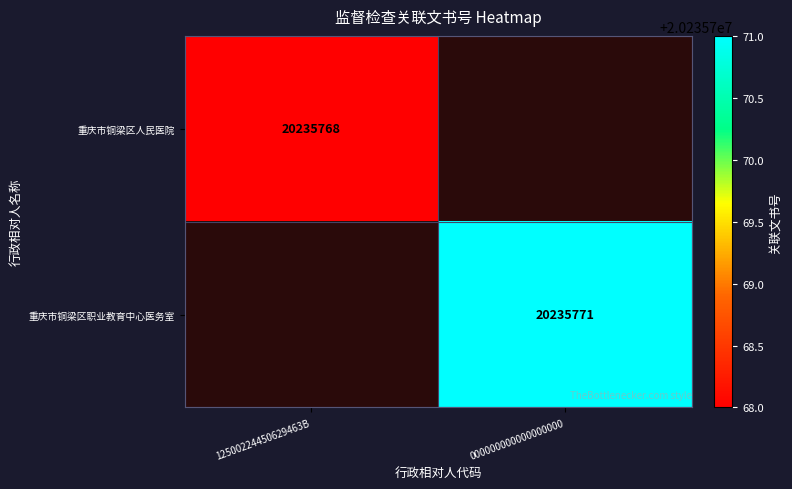

Reading right to left, list all the values displayed in this chart.

重庆市铜梁区人民医院: 重庆市铜梁区职业教育中心医务室=0	重庆市铜梁区人民医院=20235768
重庆市铜梁区职业教育中心医务室: 重庆市铜梁区职业教育中心医务室=20235771	重庆市铜梁区人民医院=0